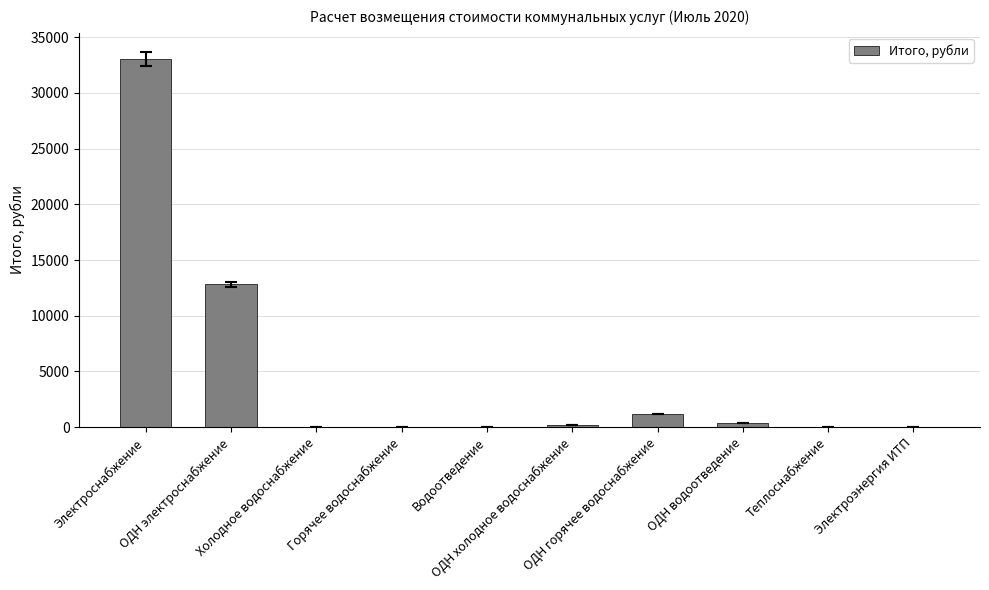

What is the maximum value shown in the chart?

33042.4